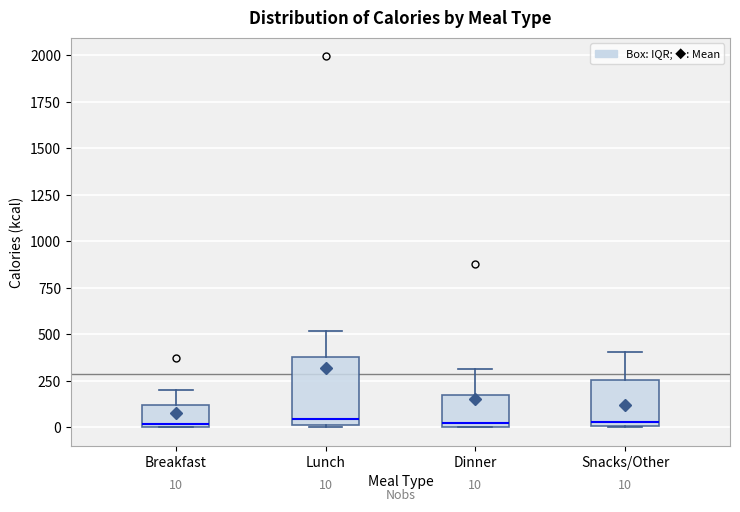

Comparing the boxes themselves (not the whiskers), which one is the tallest?

Lunch